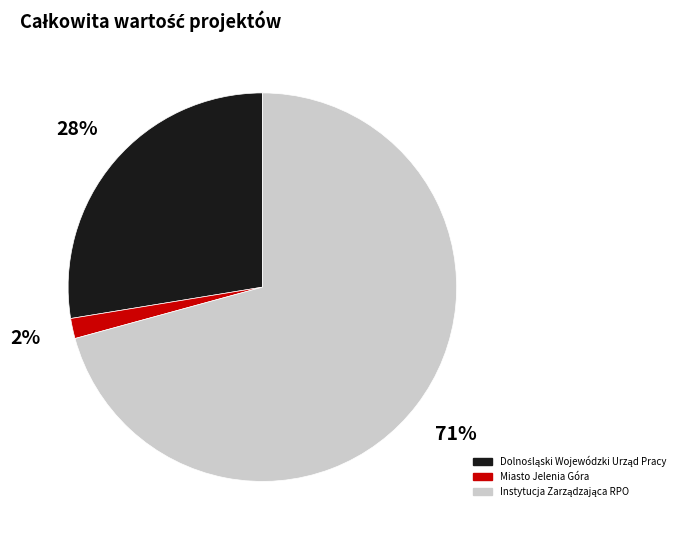

Which category has the smallest portion of the pie?

Miasto Jelenia Góra